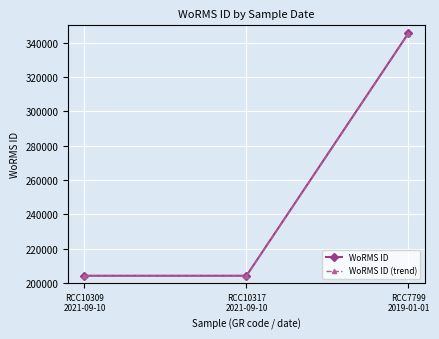

Which series has the largest range (max minus min)?

WoRMS ID